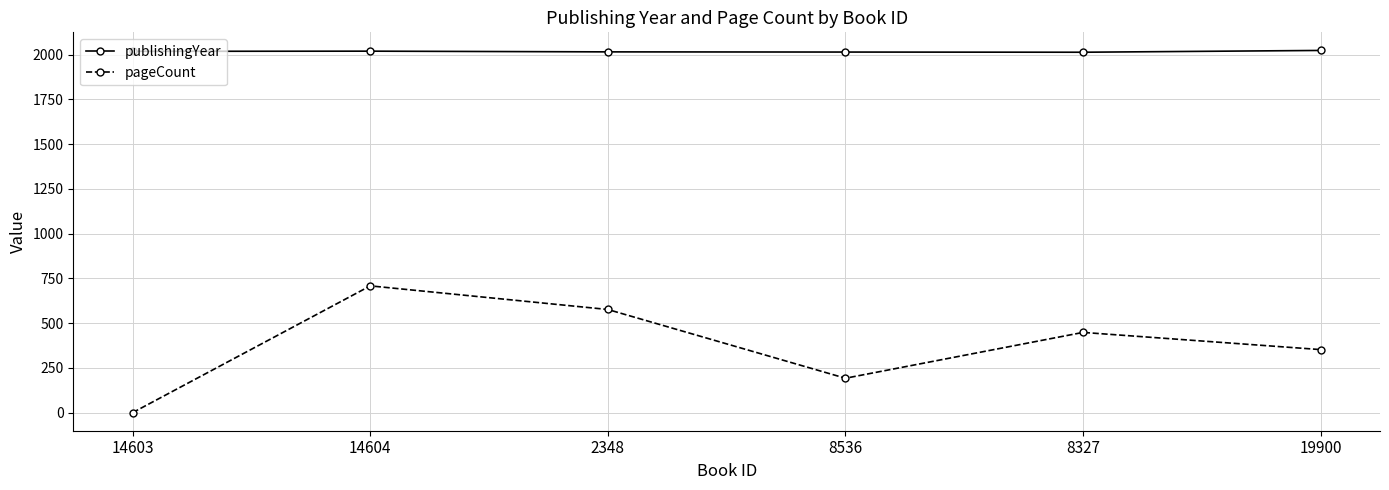

What are all the series names shown in the legend?

publishingYear, pageCount